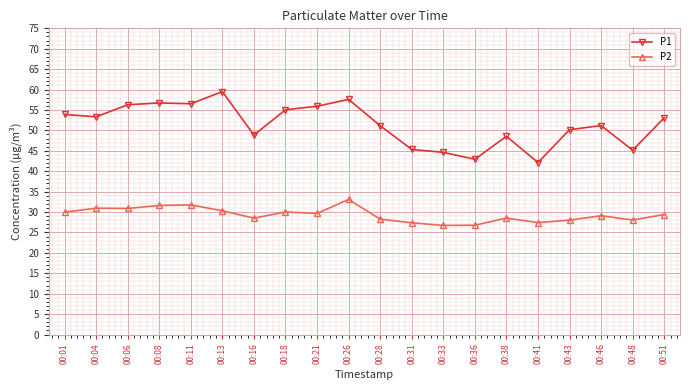

Is the value of P1 at 00:33 greater than the value of P2 at 00:11?

Yes